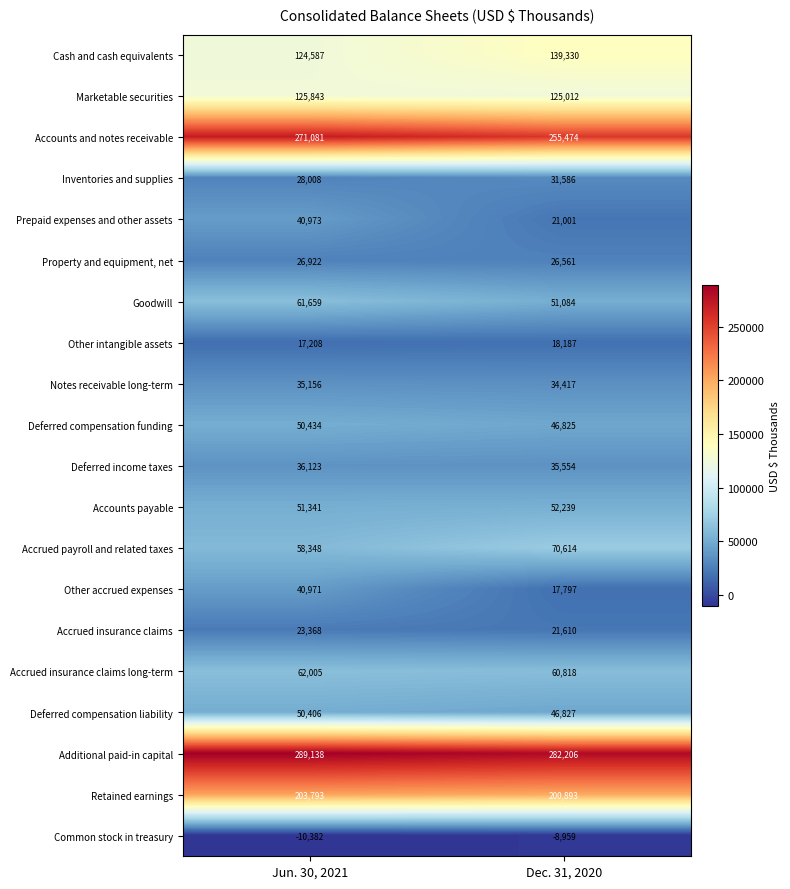

What is the difference between the maximum and minimum values in the Accrued insurance claims long-term series?

1187